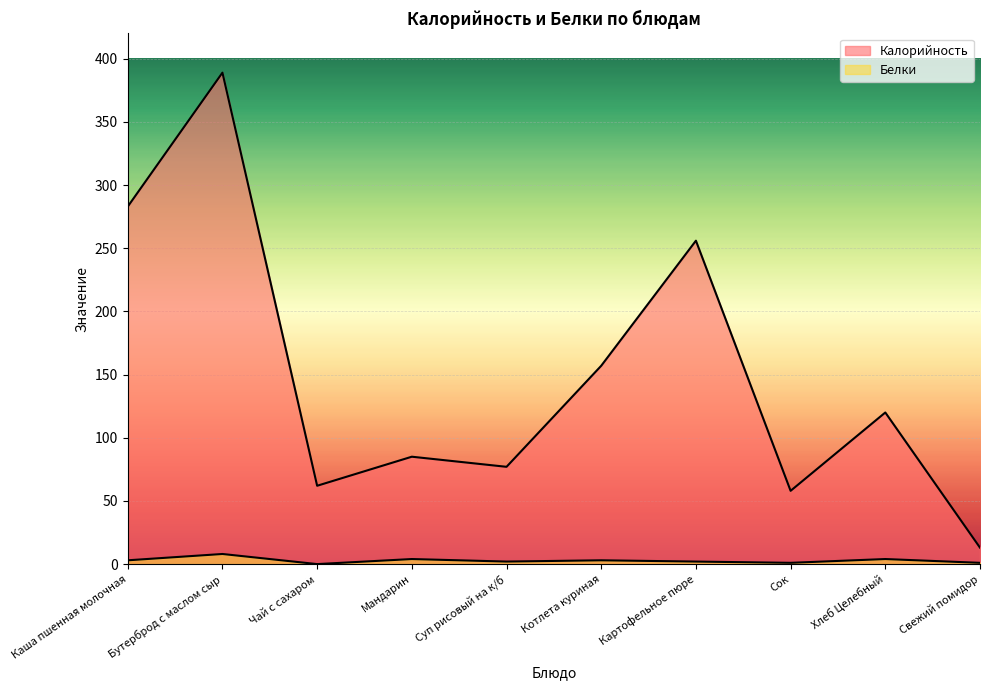

True or false: Белки has a value of -3 at Чай с сахаром.

False